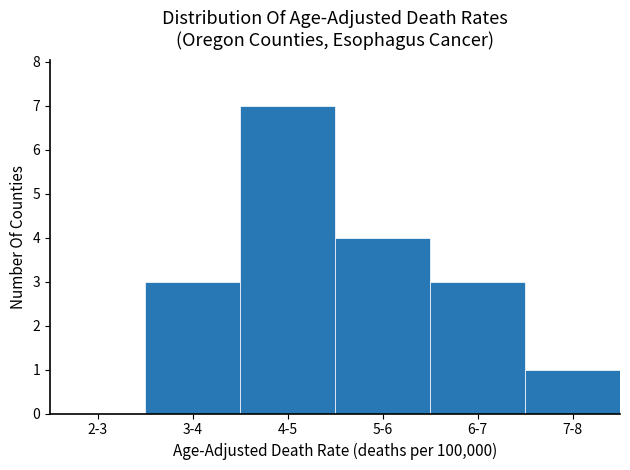

Reading left to right, extract all data points from this chart.

2-3=0	3-4=3	4-5=7	5-6=4	6-7=3	7-8=1